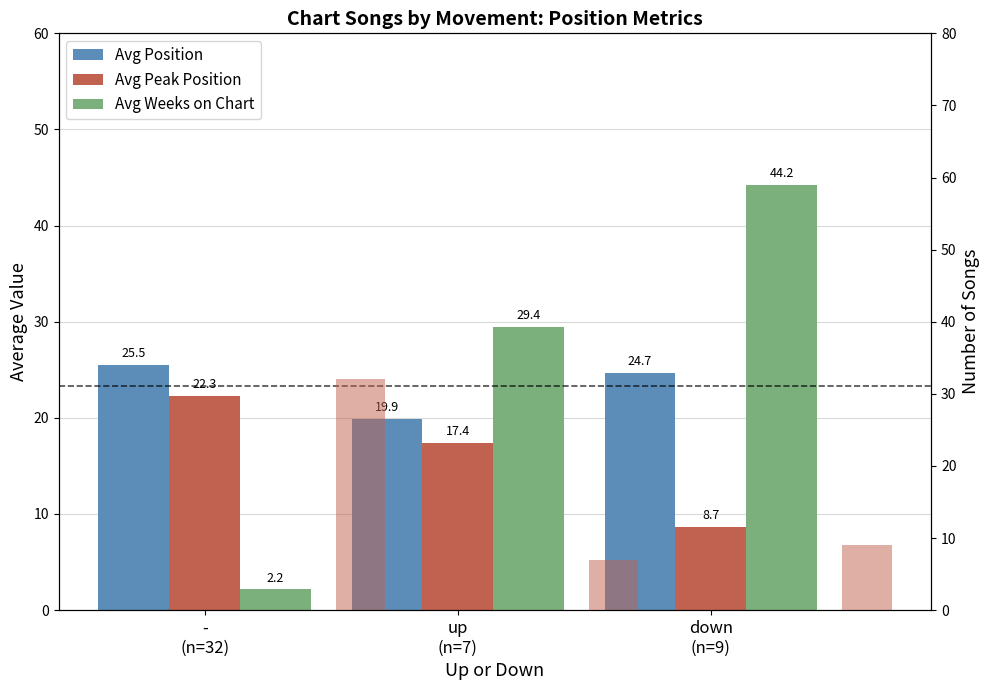

What is the difference between the second highest and minimum values in the Avg Peak Position series?

8.8